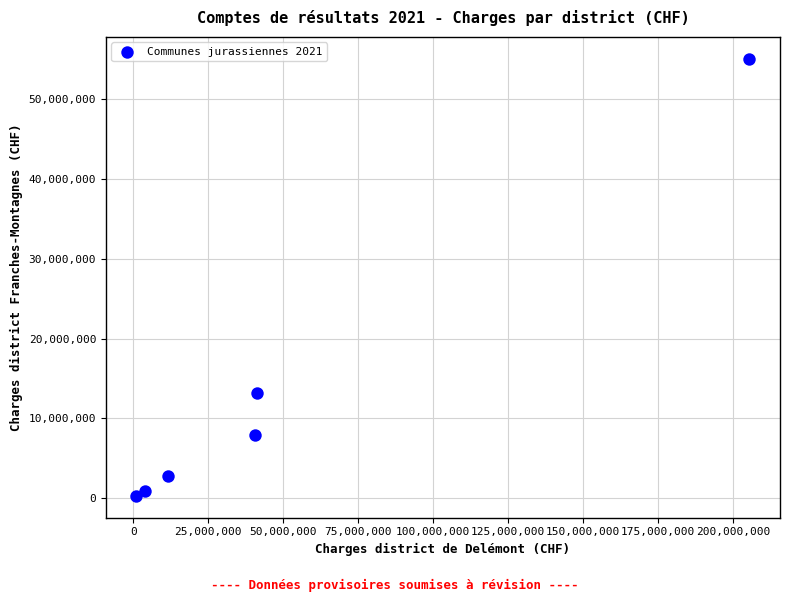

What is the average X value?

50703798.6